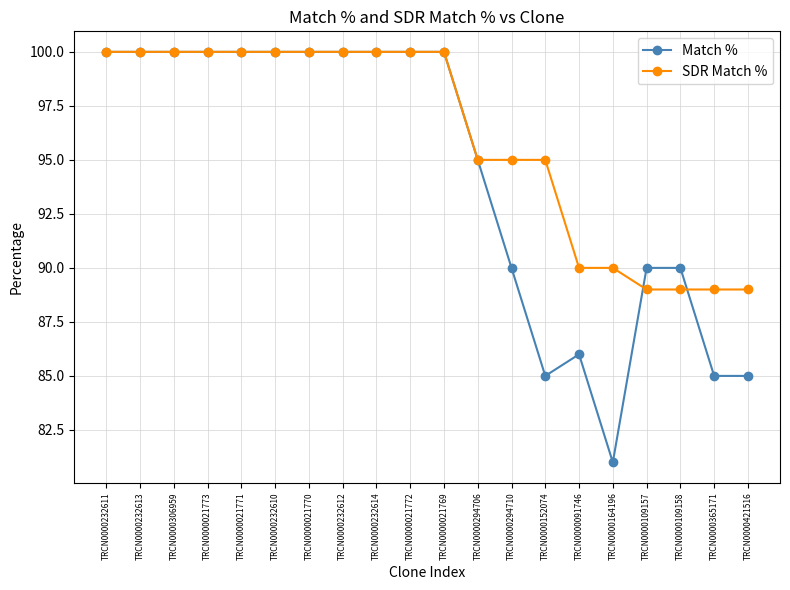

The Match % series shows 124 at TRCN0000152074. True or false?

False